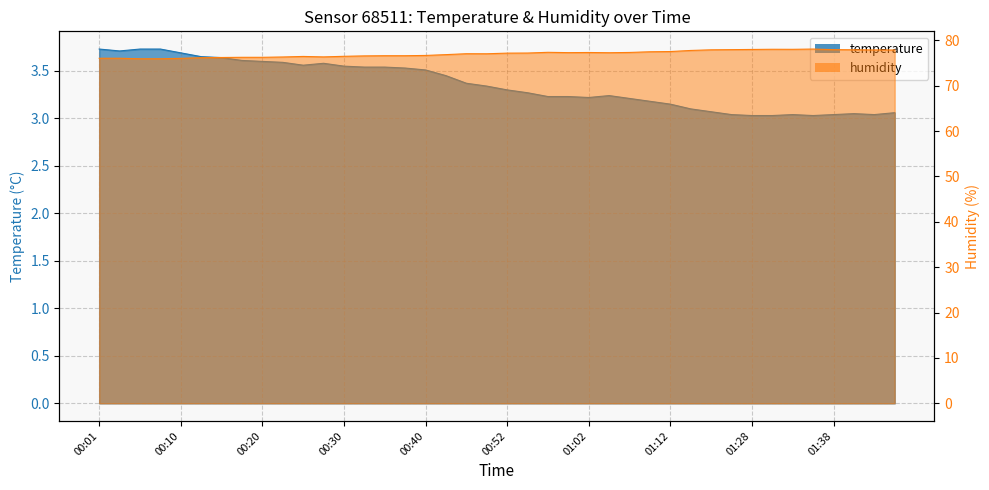

At how many categories does at least one series exceed 14?

40